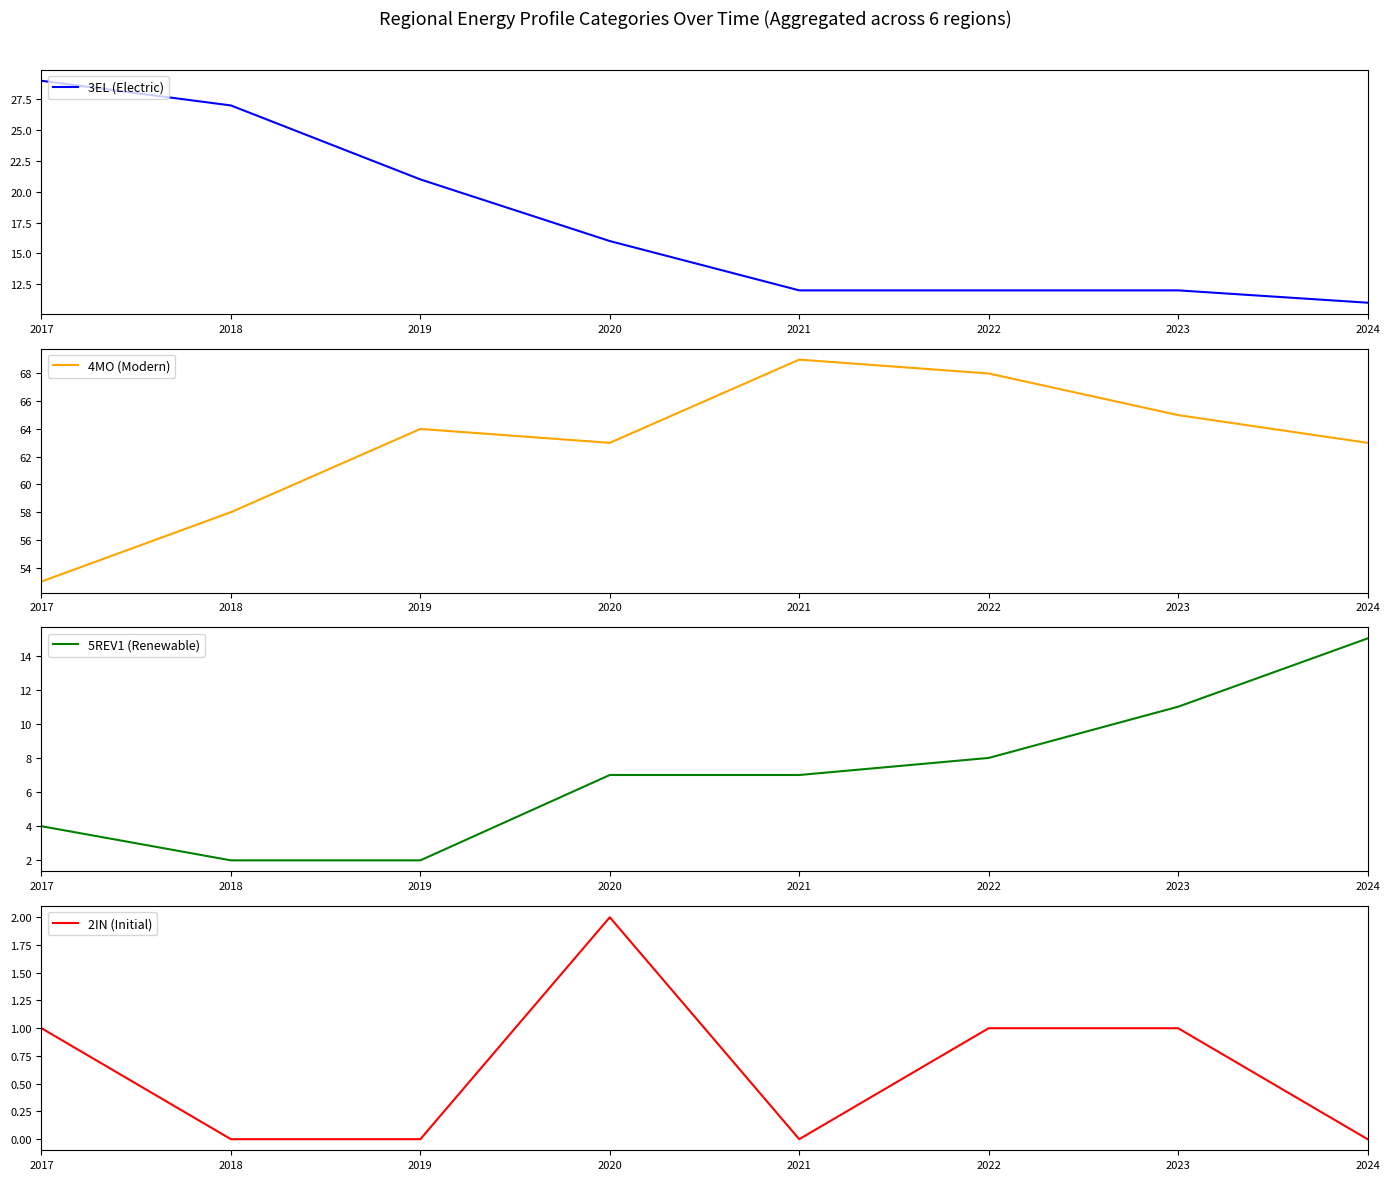

Is it true that 5REV1 (Renewable) equals 4 at 2020?

False